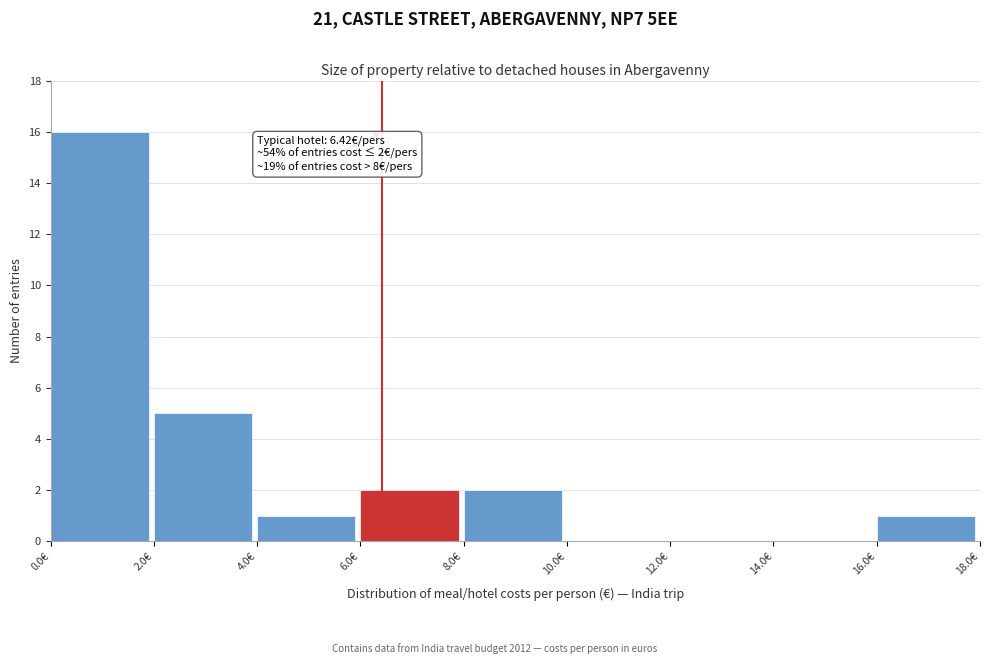

Which range on the x-axis has the tallest bar?

0 to 2